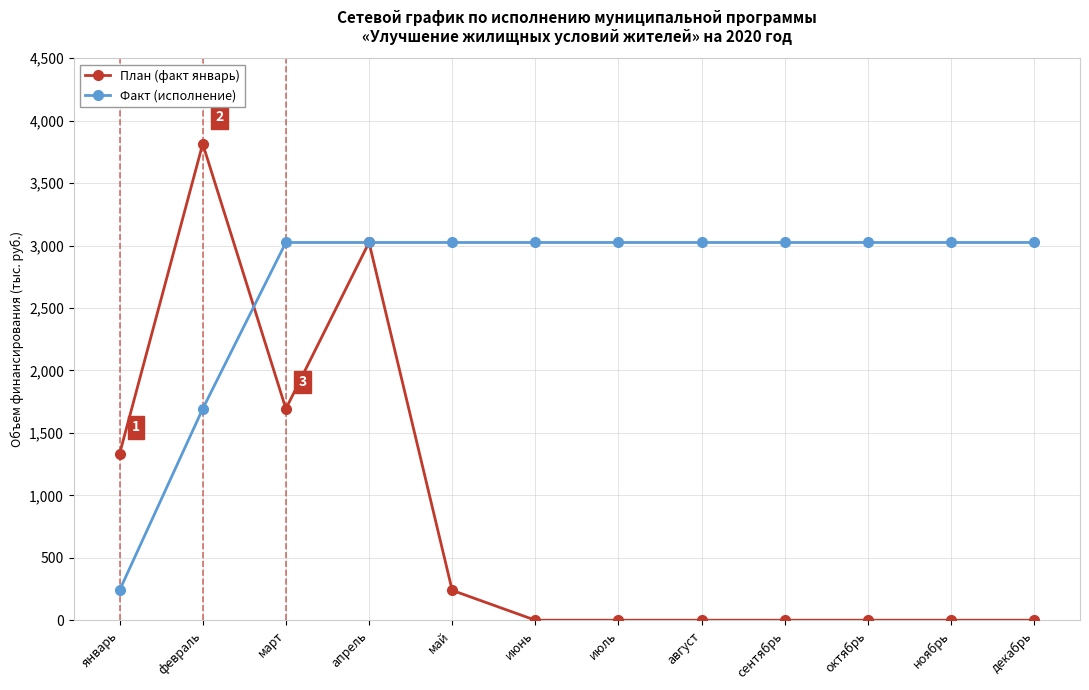

What is the spread (max minus min) of values at январь?

1092.6